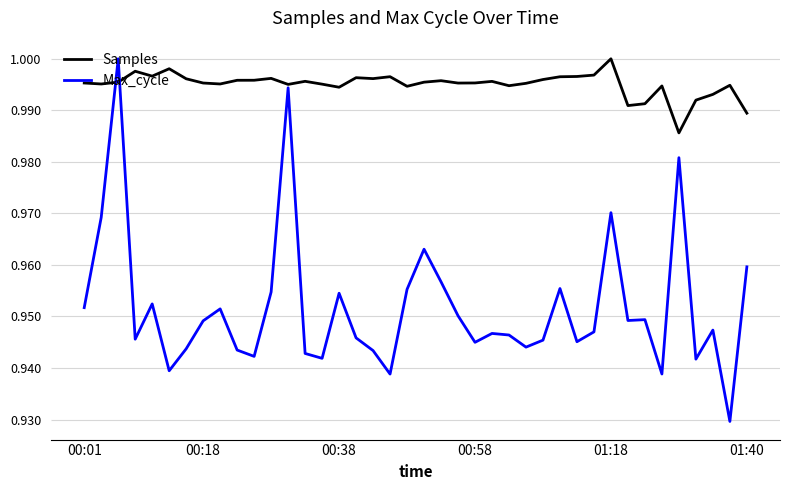

Which series has the largest total across all categories?

Samples